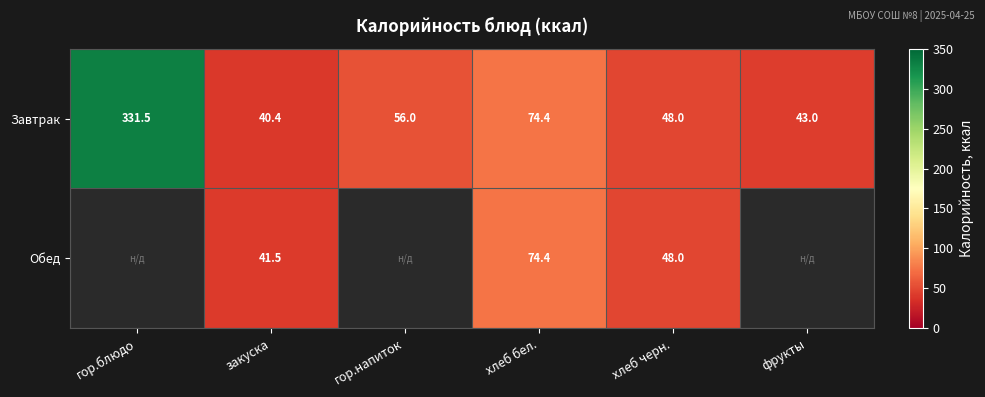

The Обед series shows 74.4 at хлеб бел.. True or false?

True